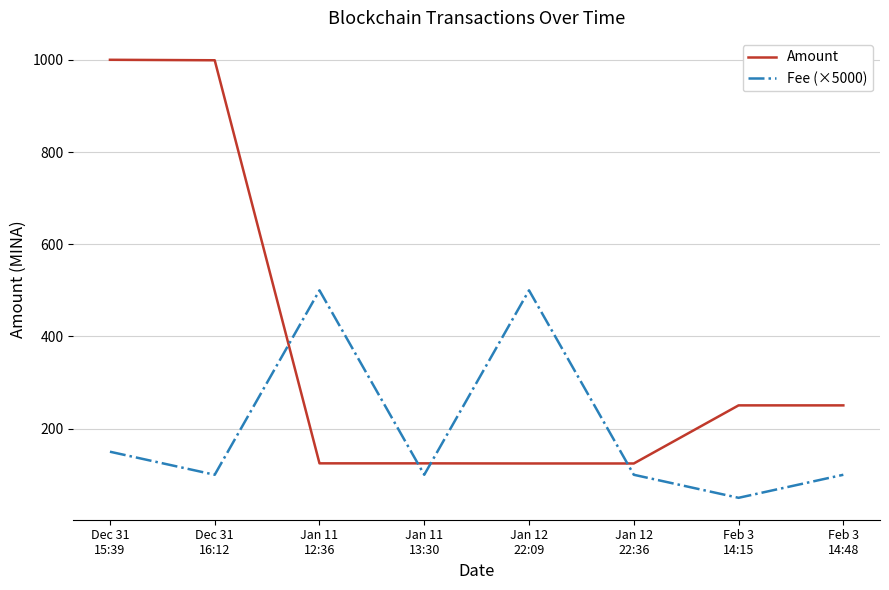

What is the lowest value of the Amount series?

124.5